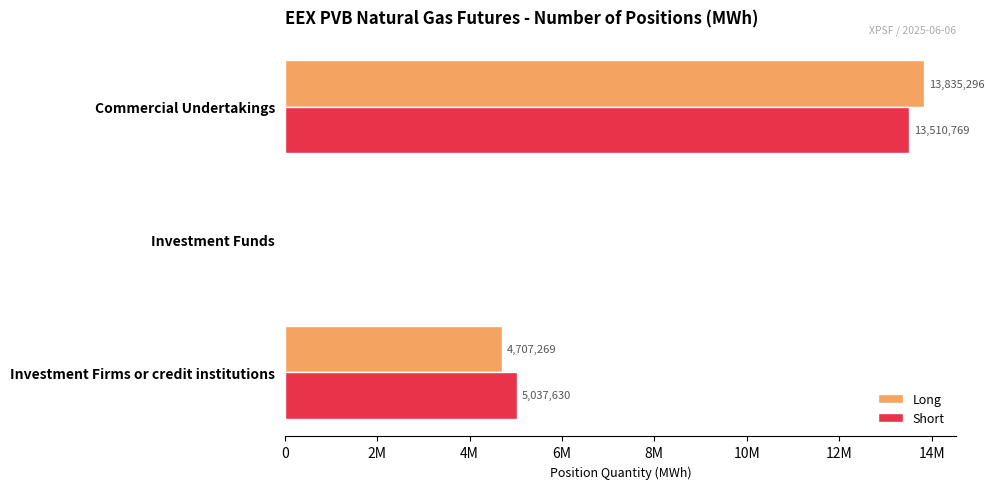

At which category is the sum across all series the highest?

Commercial Undertakings